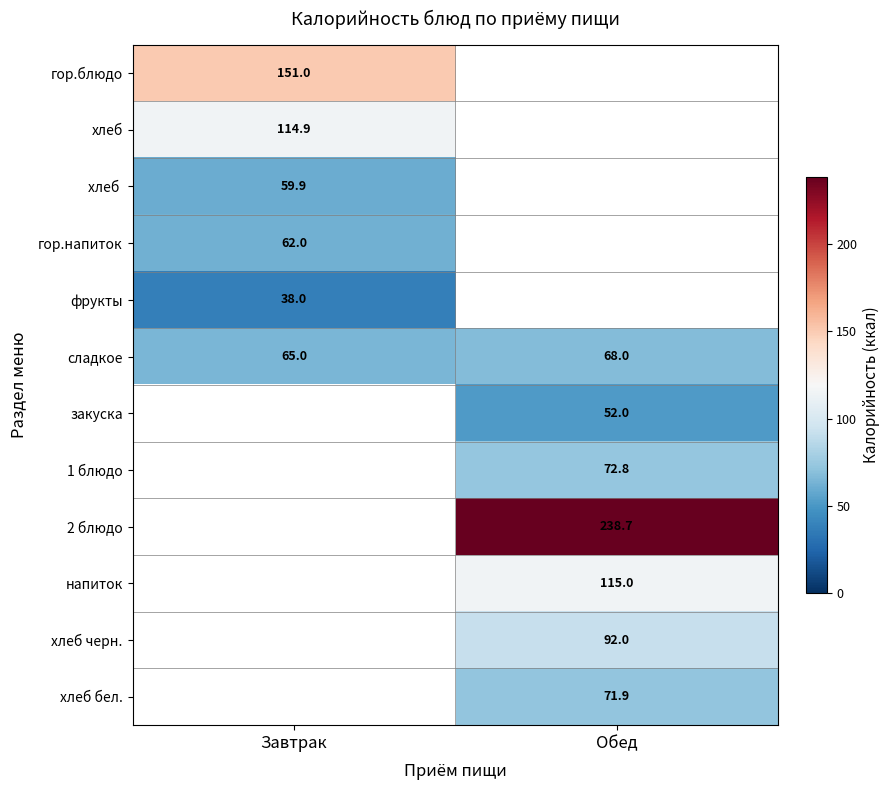

How many data points does each series have?

2